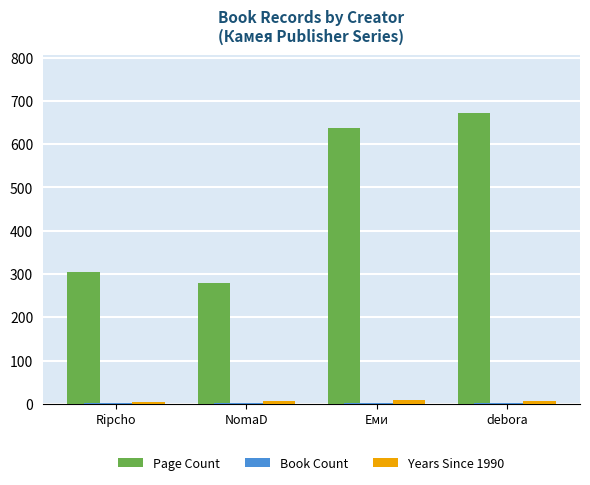

What is the sum of all Page Count values?

1894